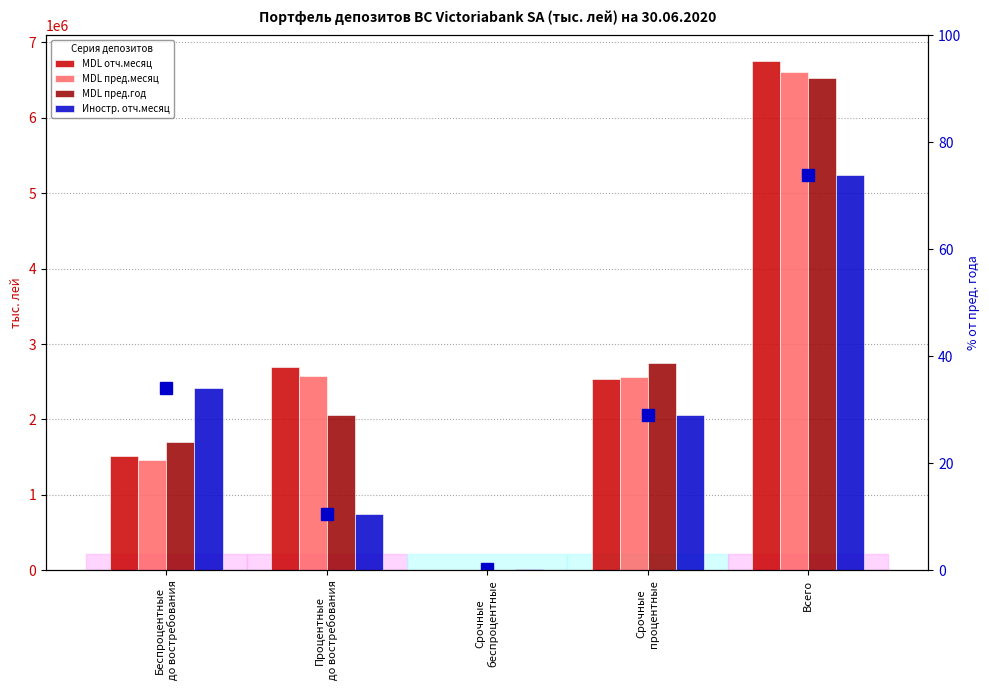

What is the sum of the MDL пред.год values at Всего and Срочные
беспроцентные?

6521488.6